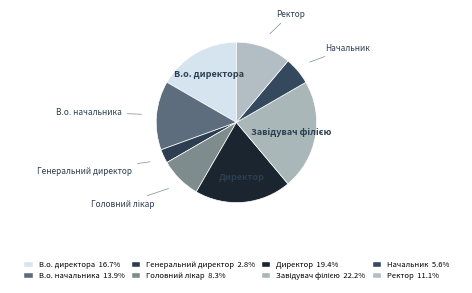

How many slices are in this pie chart?

8